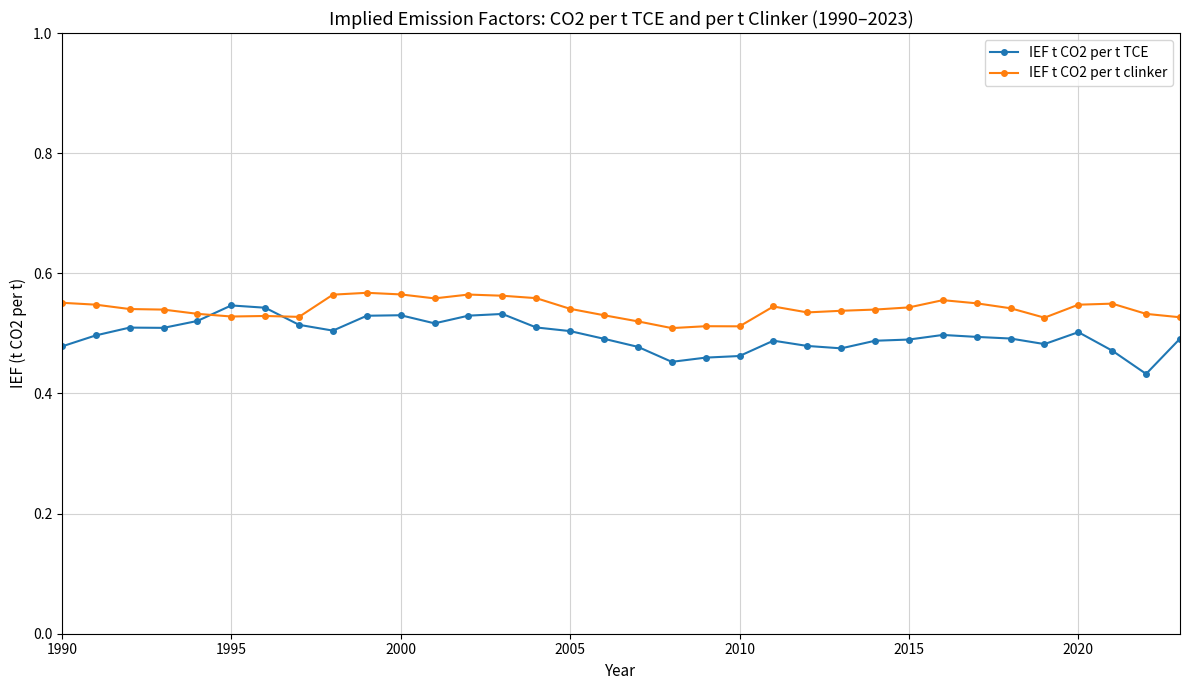

At how many categories does at least one series exceed 0?

34